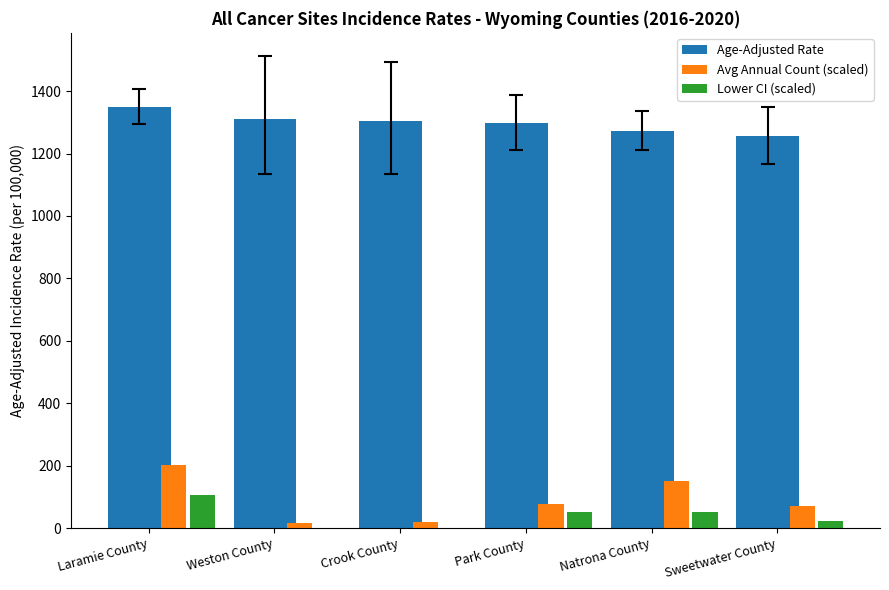

What is the approximate value of Avg Annual Count (scaled) at Natrona County?

151.2